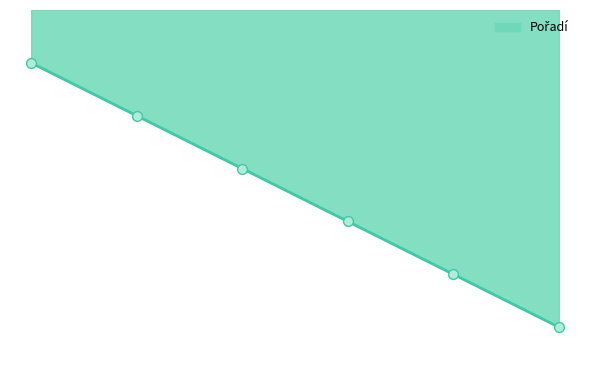

Between Eichlerová Kateřina and Koudelová Lucie, which is larger?

Eichlerová Kateřina